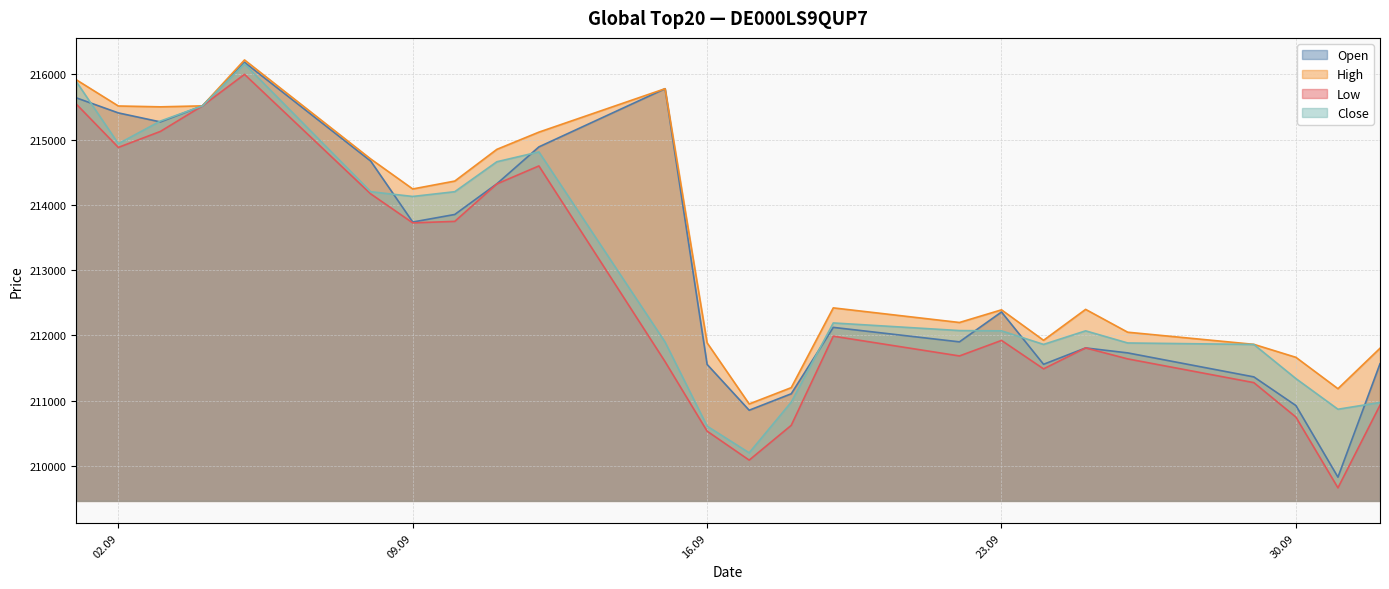

Does the chart have visible grid lines?

Yes